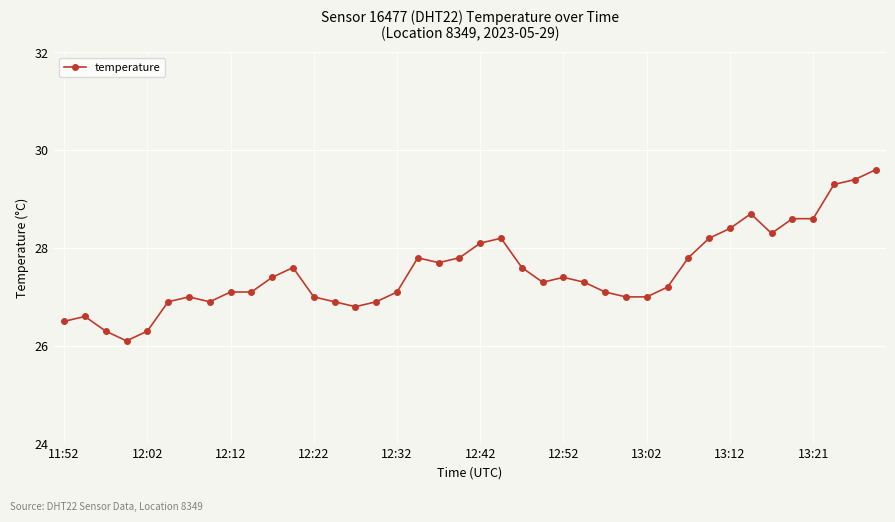

What is the value of the 3rd point from the left?

26.3